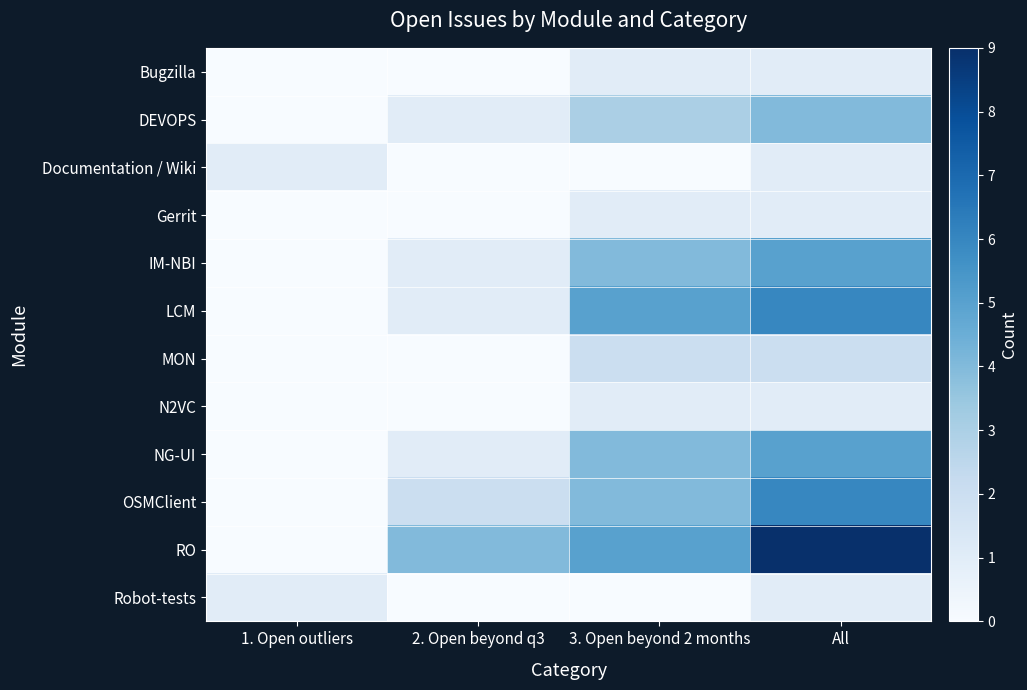

At 1. Open outliers, list the series in order from smallest to largest.

Bugzilla, DEVOPS, Gerrit, IM-NBI, LCM, MON, N2VC, NG-UI, OSMClient, RO, Documentation / Wiki, Robot-tests